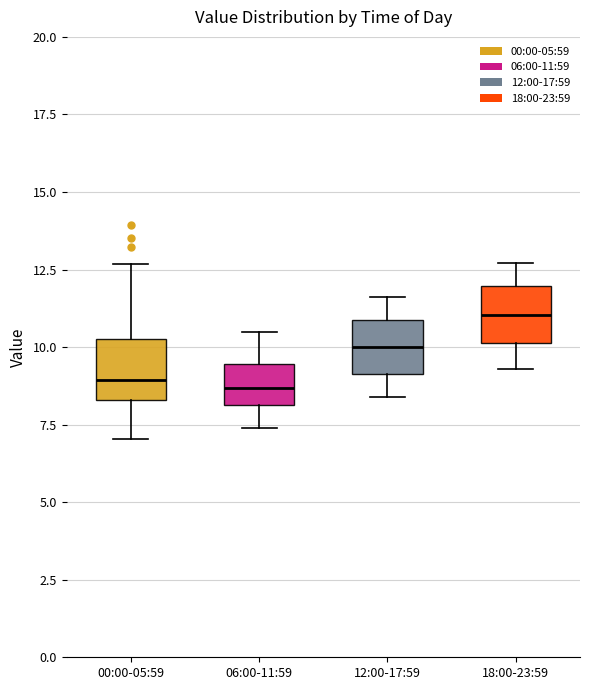

Where does the upper whisker of the box for 00:00-05:59 end on the y-axis? The values are not printed on the chart, so give them approximately, as read against the axis.

12.5